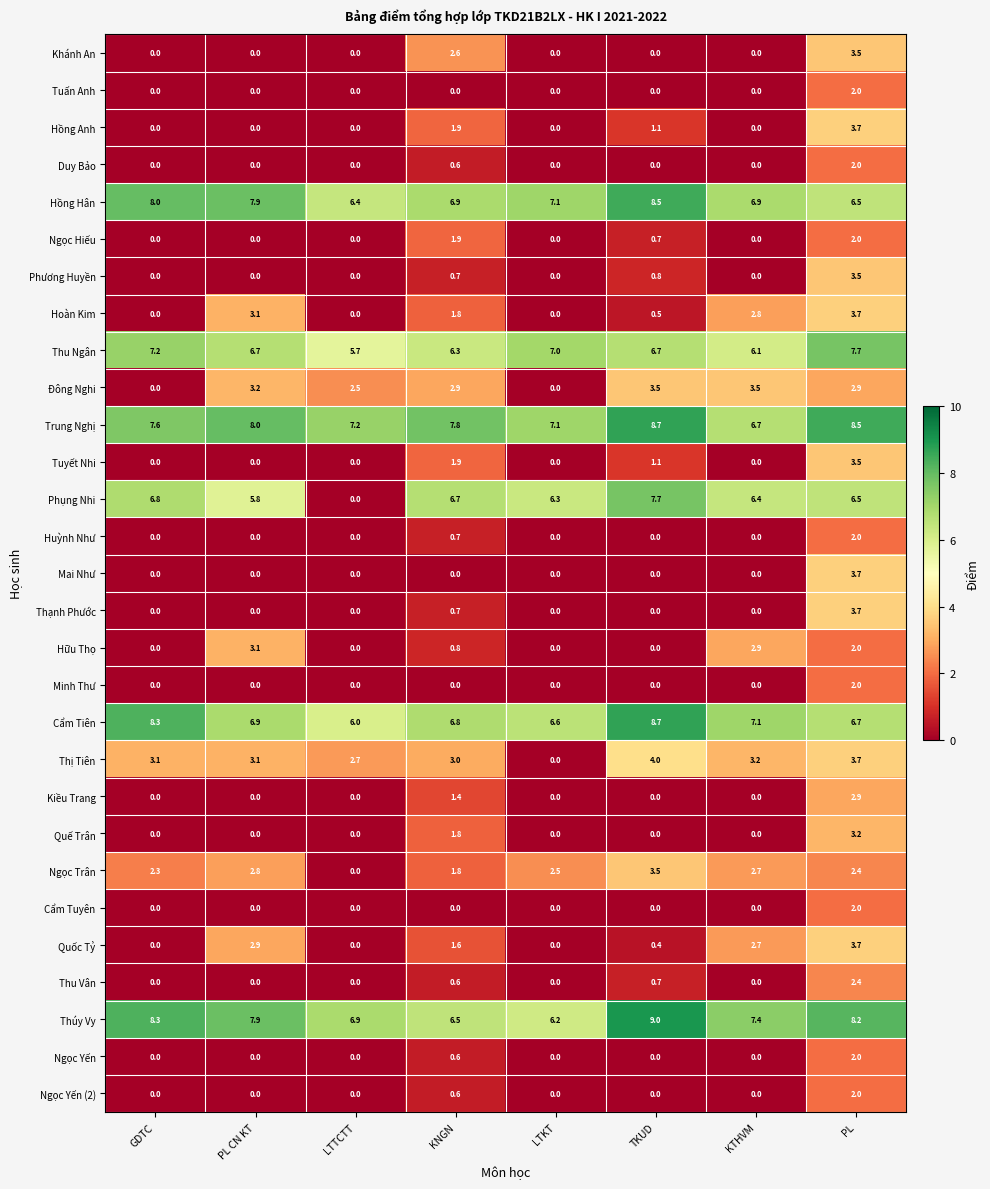

What is the highest value of the Minh Thư series?

2.0